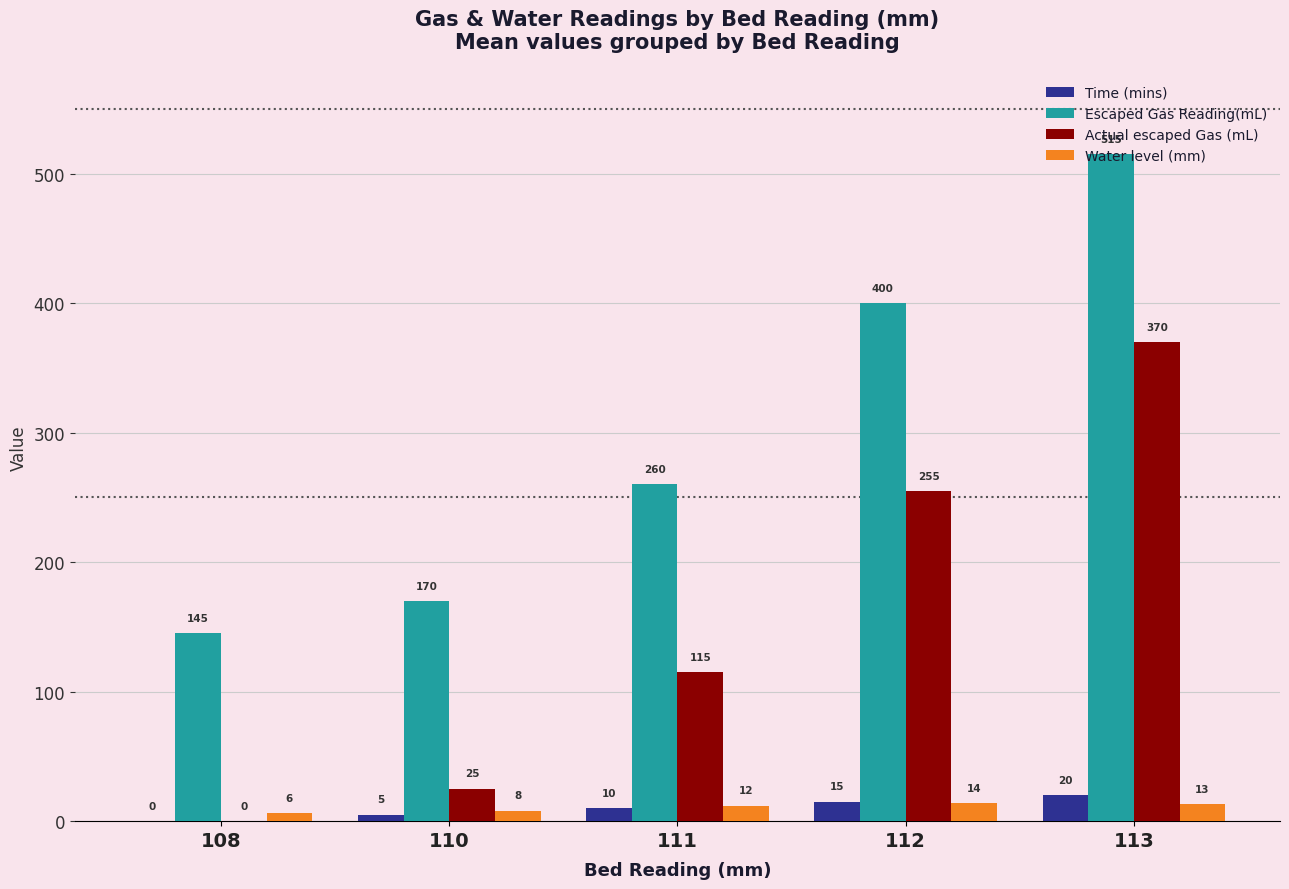

What is the sum of all Escaped Gas Reading(mL) values?

1490